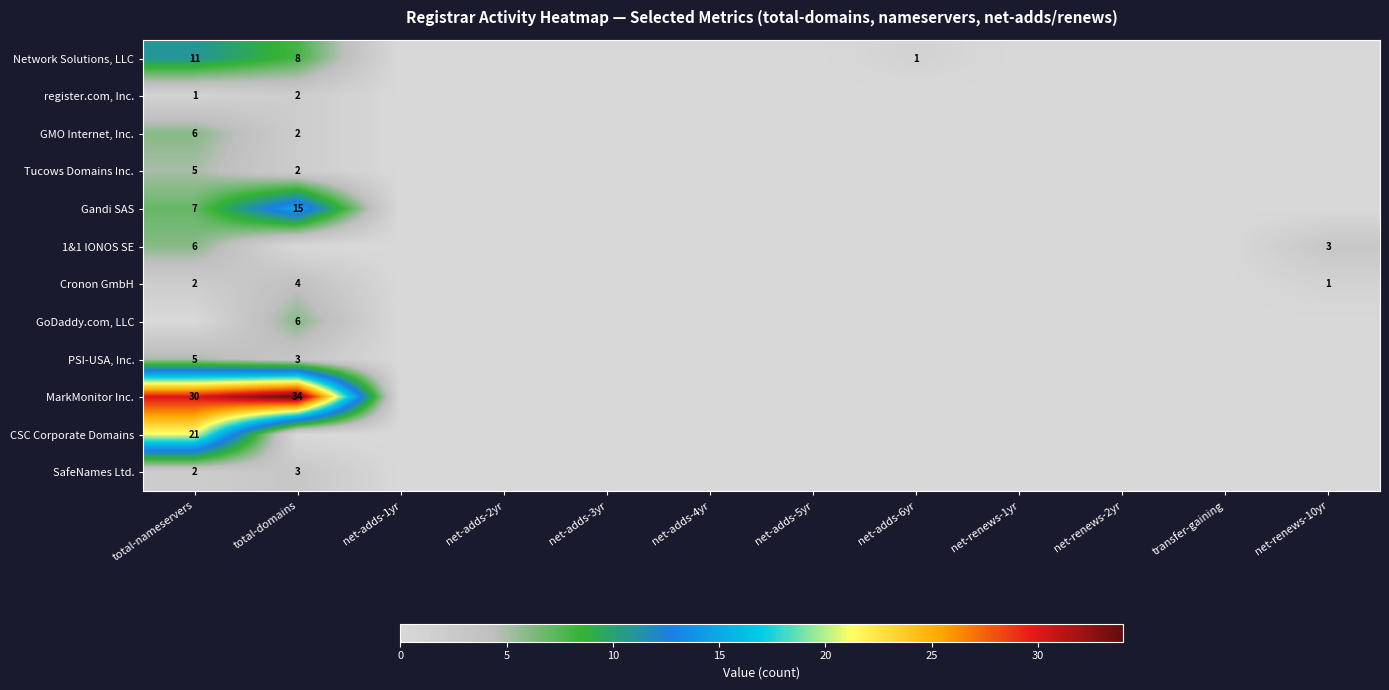

What is the maximum value shown in the chart?

34